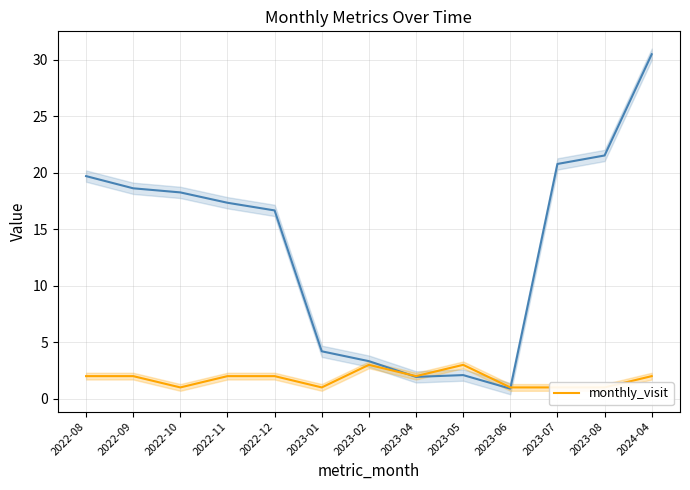

Reading left to right, list all the values displayed in this chart.

2022-08=2	2022-09=2	2022-10=1	2022-11=2	2022-12=2	2023-01=1	2023-02=3	2023-04=2	2023-05=3	2023-06=1	2023-07=1	2023-08=1	2024-04=2